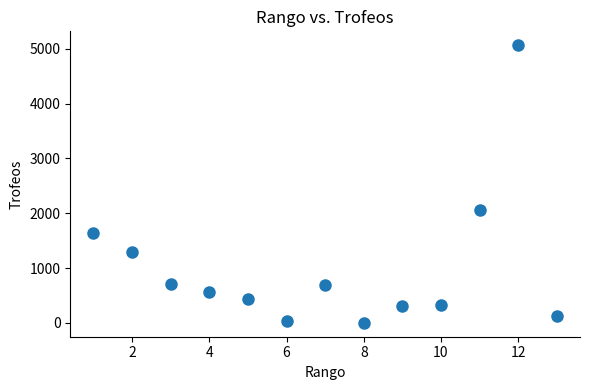

What is the range of X values (max minus min)?

12